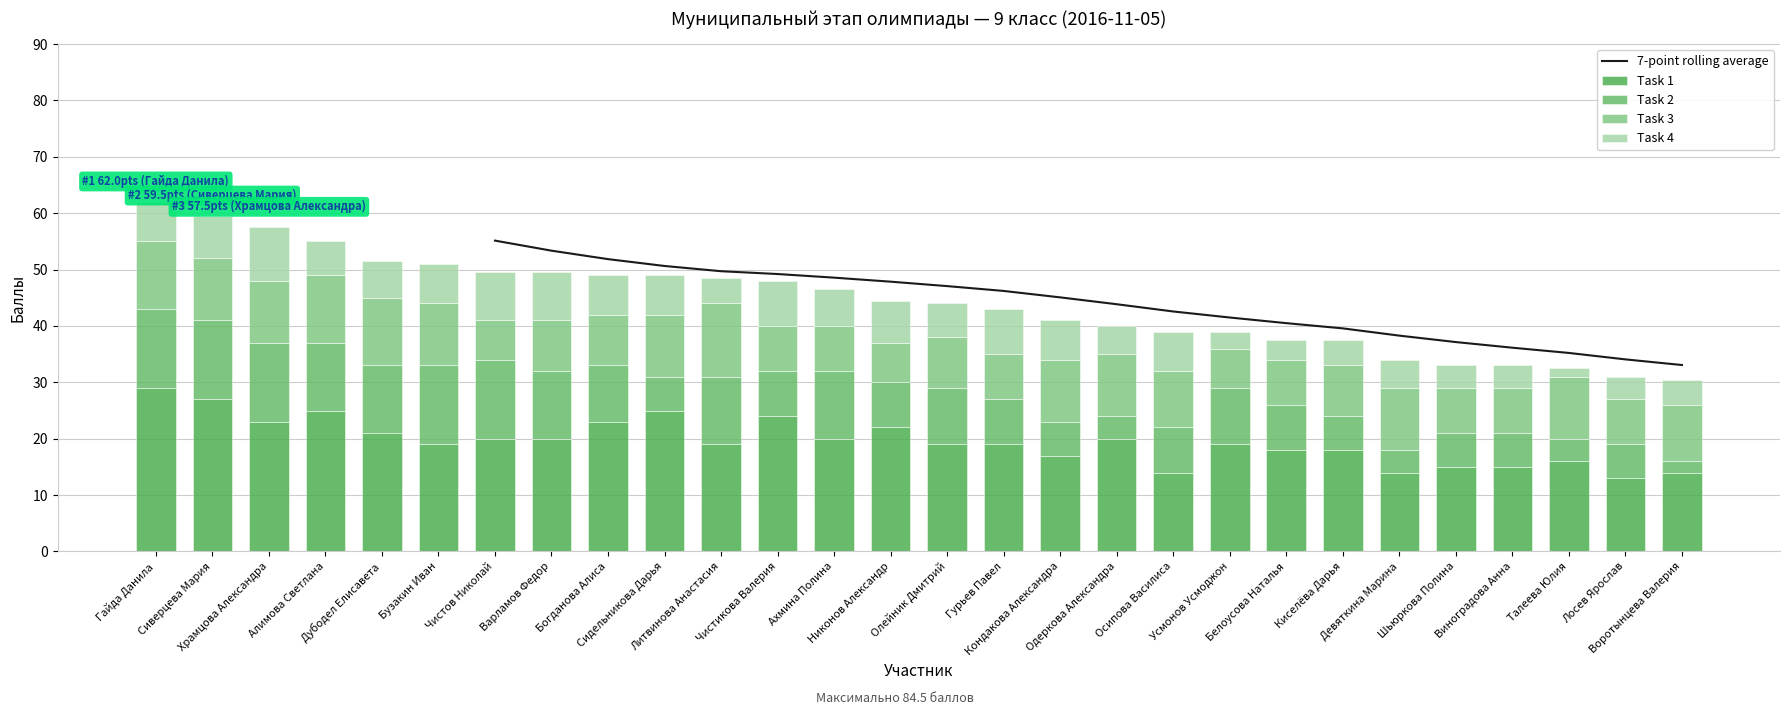

Which series has the largest total across all categories?

Task 1